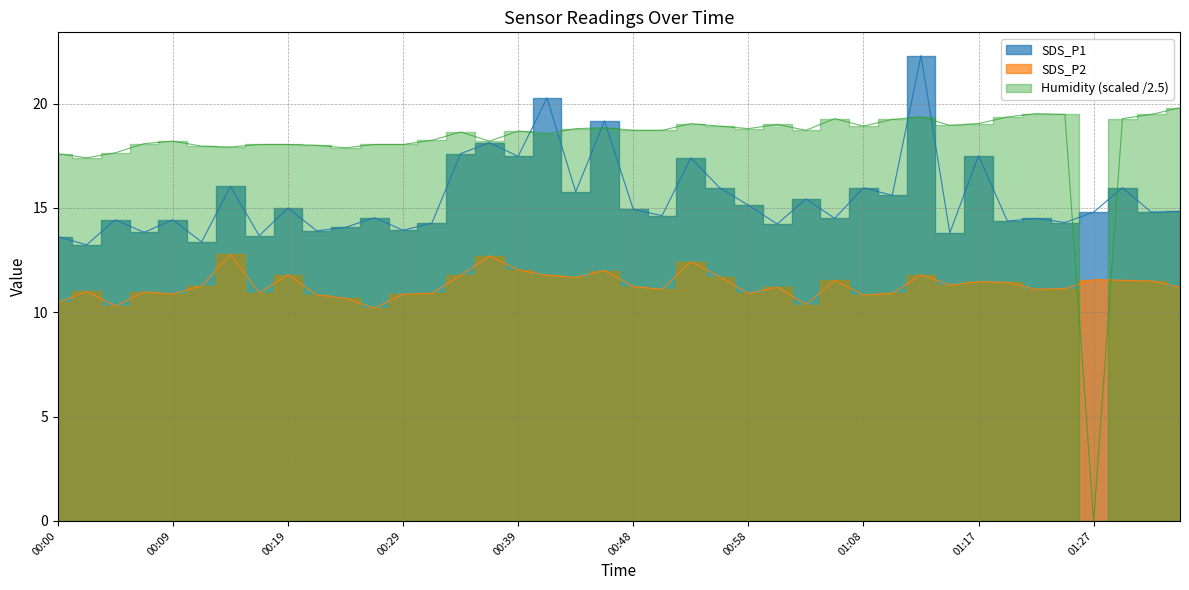

Reading left to right, what are all the values shown in this chart?

SDS_P1: 13.6	13.2	14.4	13.8	14.4	13.4	16.0	13.7	15.0	13.9	14.1	14.5	13.9	14.3	17.6	18.1	17.5	20.3	15.8	19.2	14.9	14.6	17.4	16.0	15.1	14.2	15.4	14.5	16.0	15.6	22.3	13.8	17.5	14.4	14.5	14.3	14.8	16.0	14.8	14.8
SDS_P2: 10.5	11.0	10.3	11.0	10.9	11.3	12.8	10.9	11.8	10.8	10.7	10.2	10.9	10.9	11.8	12.7	12.0	11.8	11.7	12.0	11.2	11.1	12.4	11.7	10.9	11.2	10.4	11.5	10.8	10.9	11.8	11.3	11.5	11.4	11.1	11.1	11.6	11.5	11.5	11.2
Humidity: 17.6	17.4	17.6	18.1	18.2	18.0	17.9	18.0	18.0	18.0	17.9	18.0	18.0	18.2	18.6	18.2	18.7	18.6	18.8	18.8	18.7	18.7	19.0	18.9	18.8	19.0	18.7	19.3	18.9	19.2	19.4	19.0	19.0	19.4	19.5	19.5	0.0	19.3	19.5	19.8